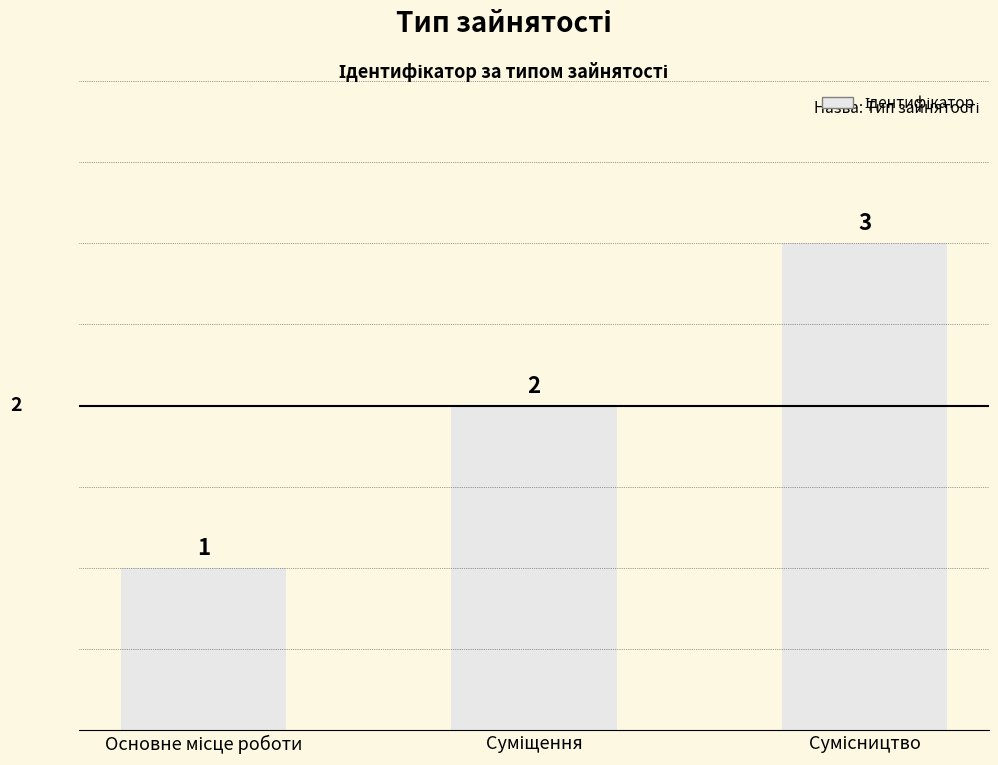

How many values are between 1 and 3?

3